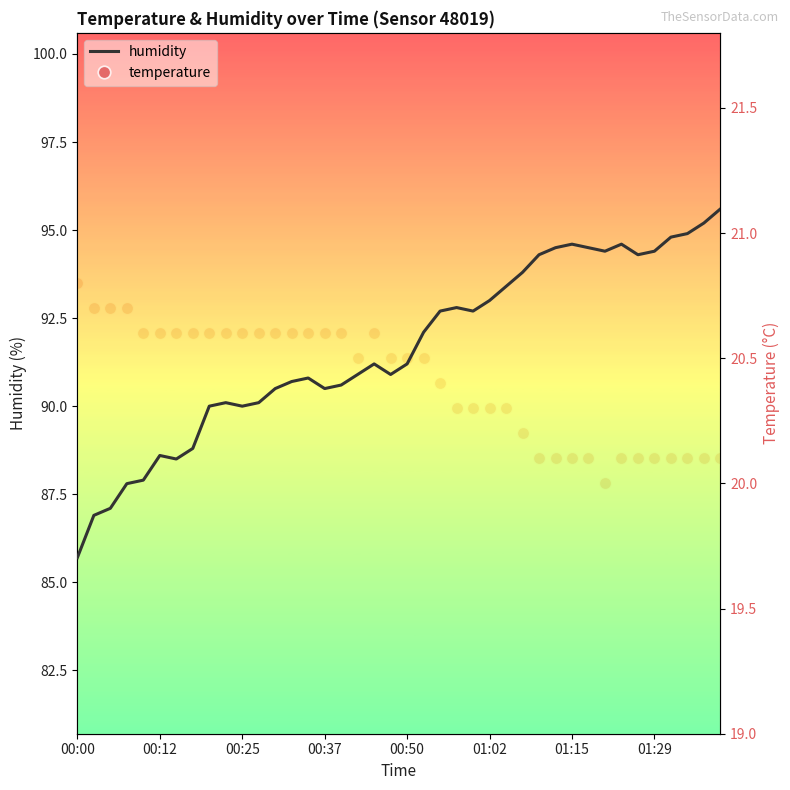

True or false: temperature and humidity cross at least once.

False